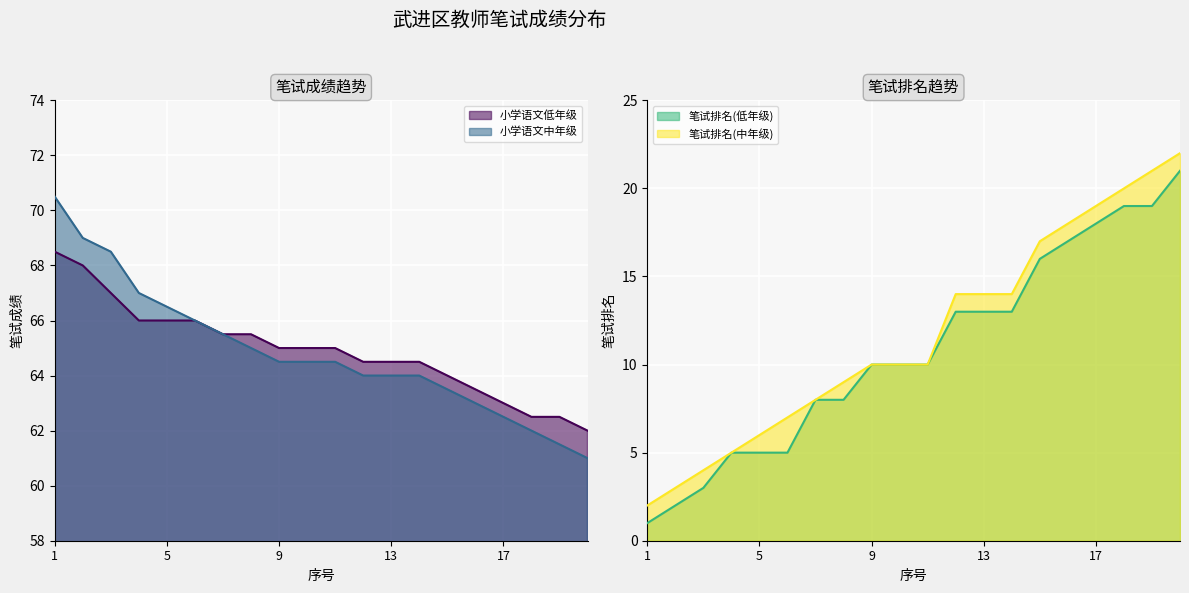

Which series has the largest total across all categories?

小学语文低年级